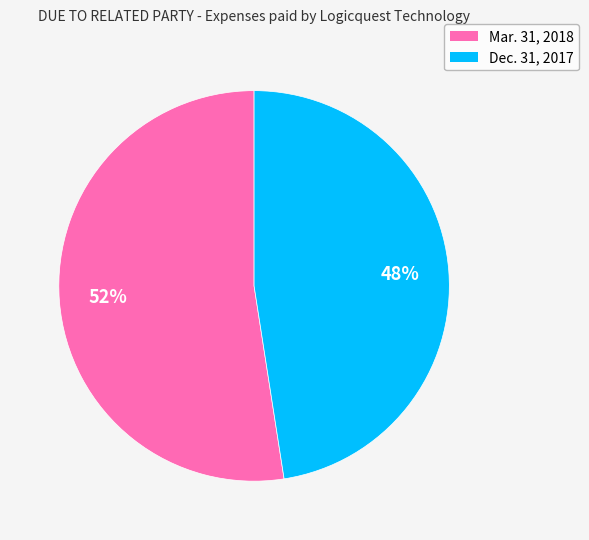

Is there a majority slice in this chart?

Yes